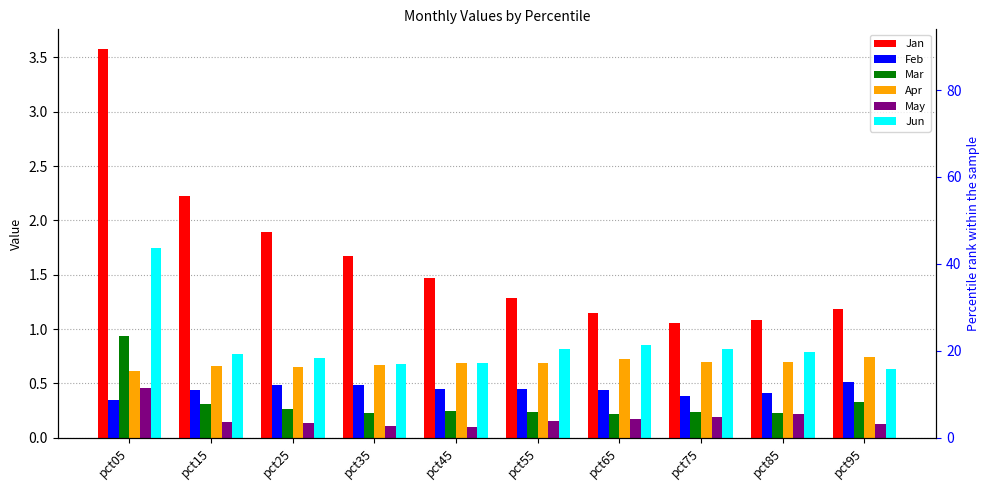

The value of Mar at pct45 is 0.1. True or false?

False